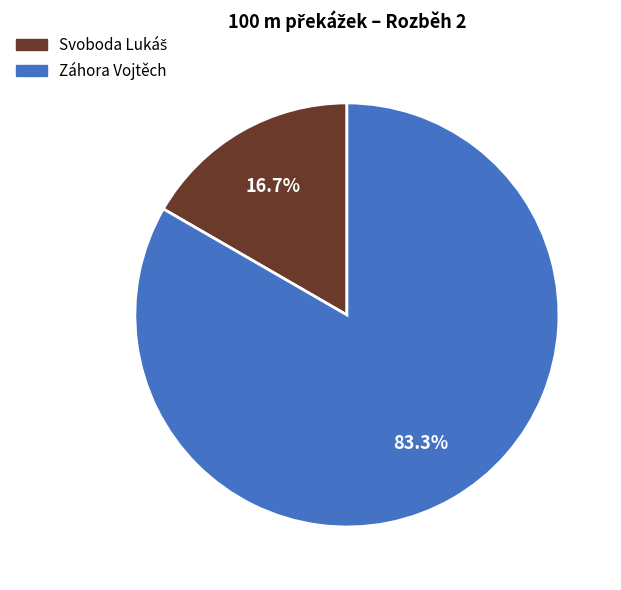

What is the largest slice in the pie chart?

Záhora Vojtěch